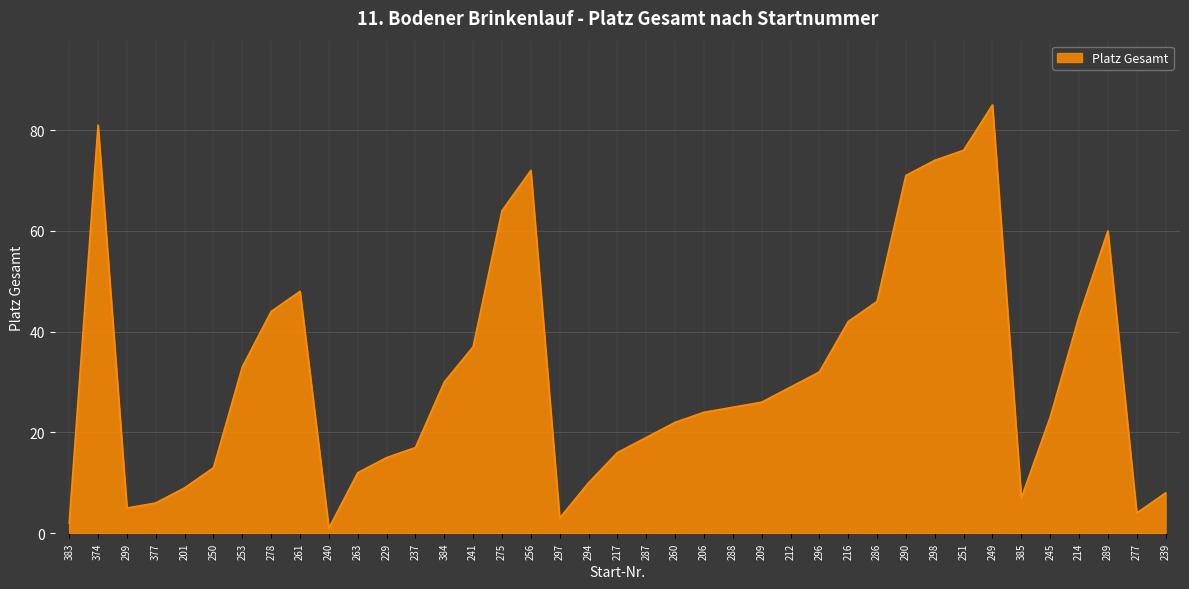

Between 275 and 278, which is larger?

275